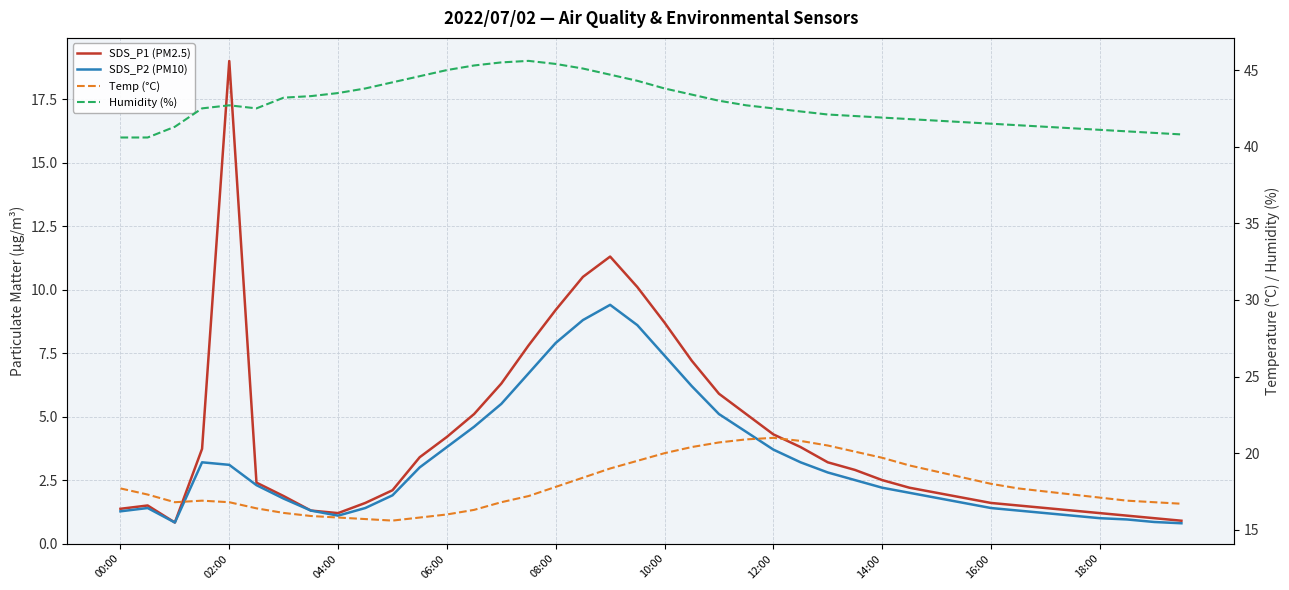

What is the highest value of the SDS_P2 (PM10) series?

9.4